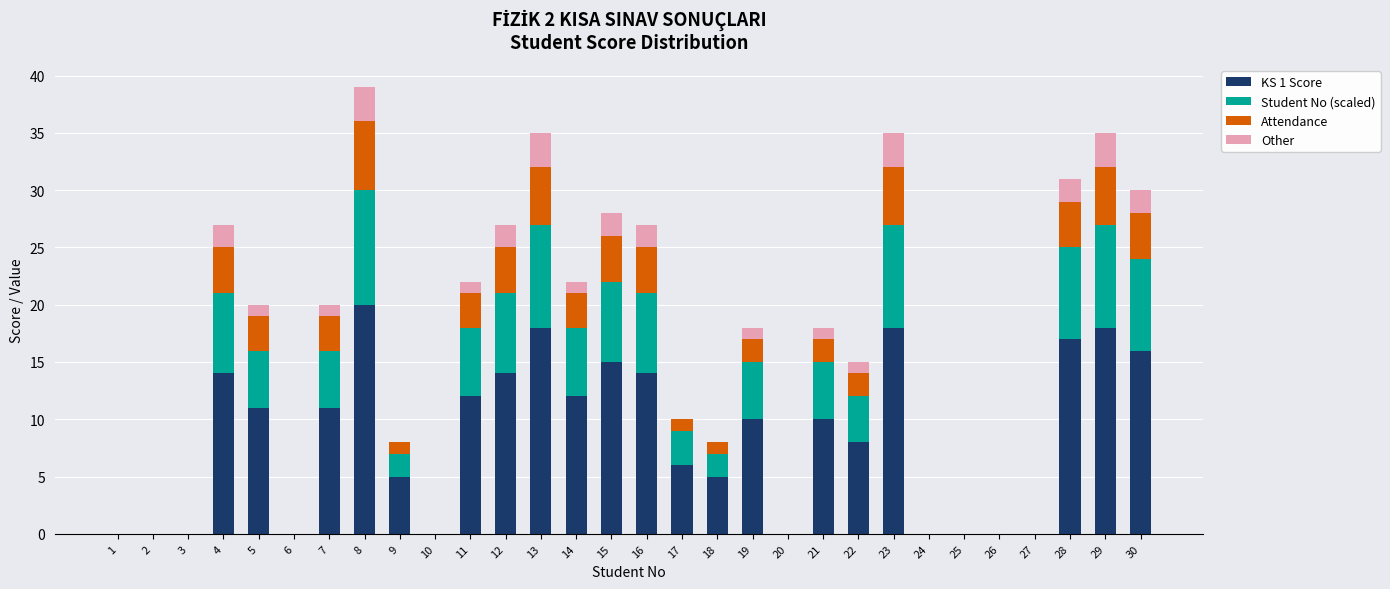

True or false: KS 1 Score has a value of 9 at 12.

False